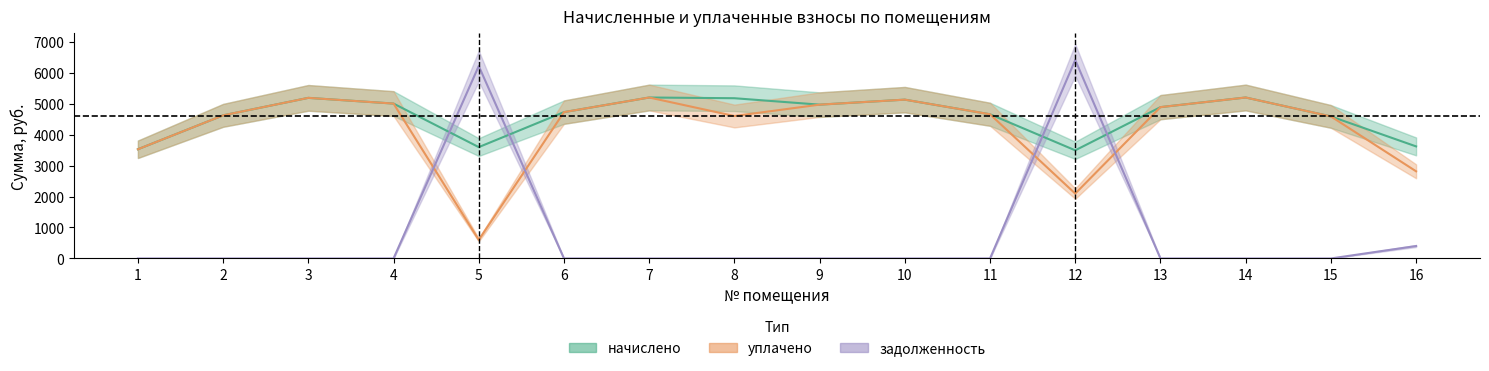

Where does the уплачено series first go above 4723?

3